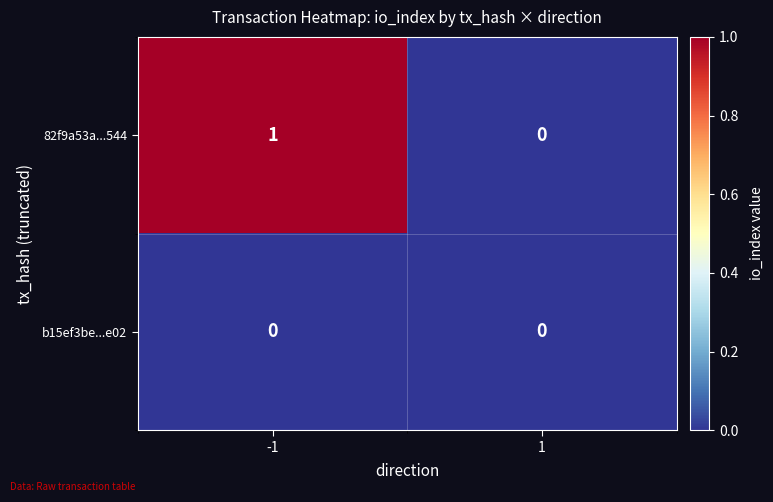

How many series are shown in this chart?

2